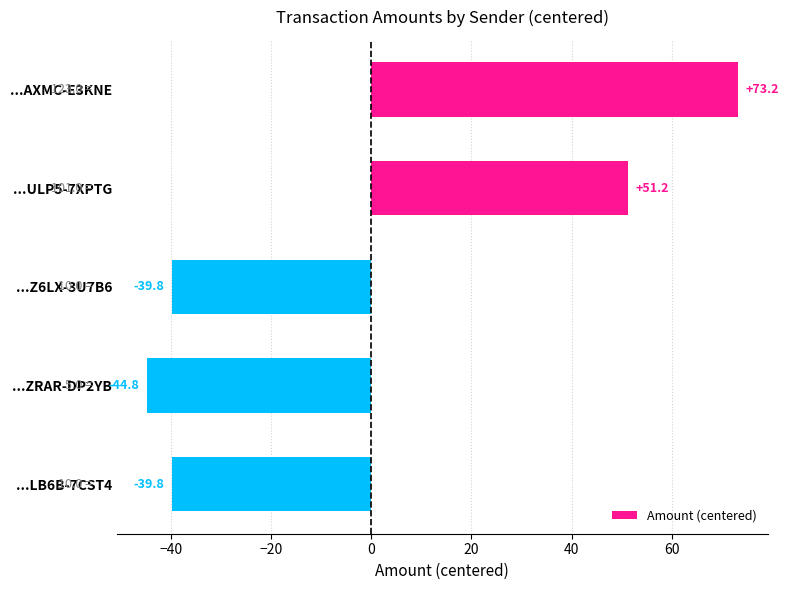

What is the label of the 4th bar from the bottom?

...ULP5-7XPTG